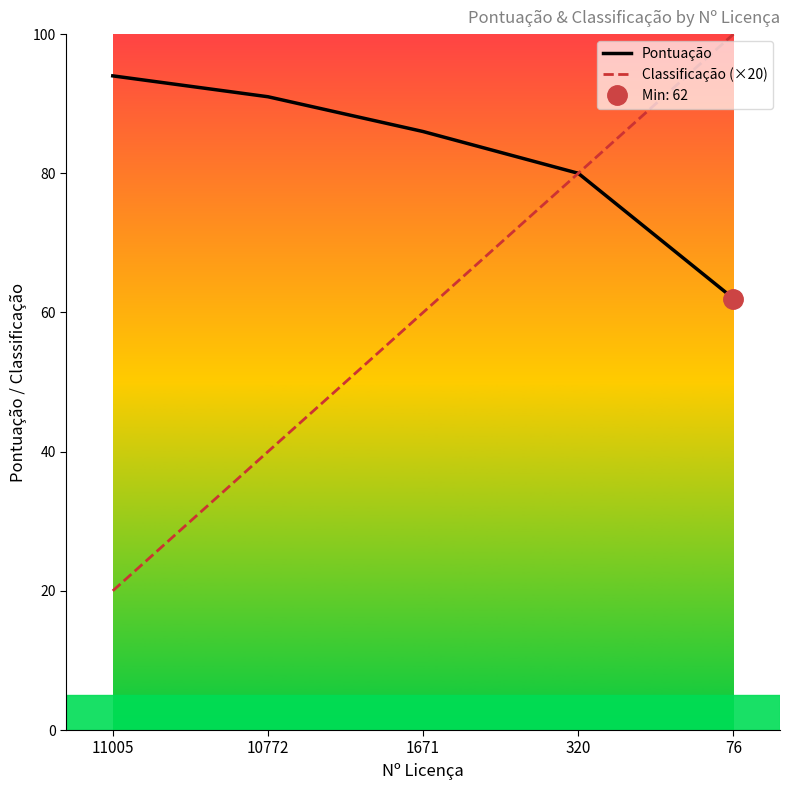

How many Classificação (×20) values are between 40 and 80?

3